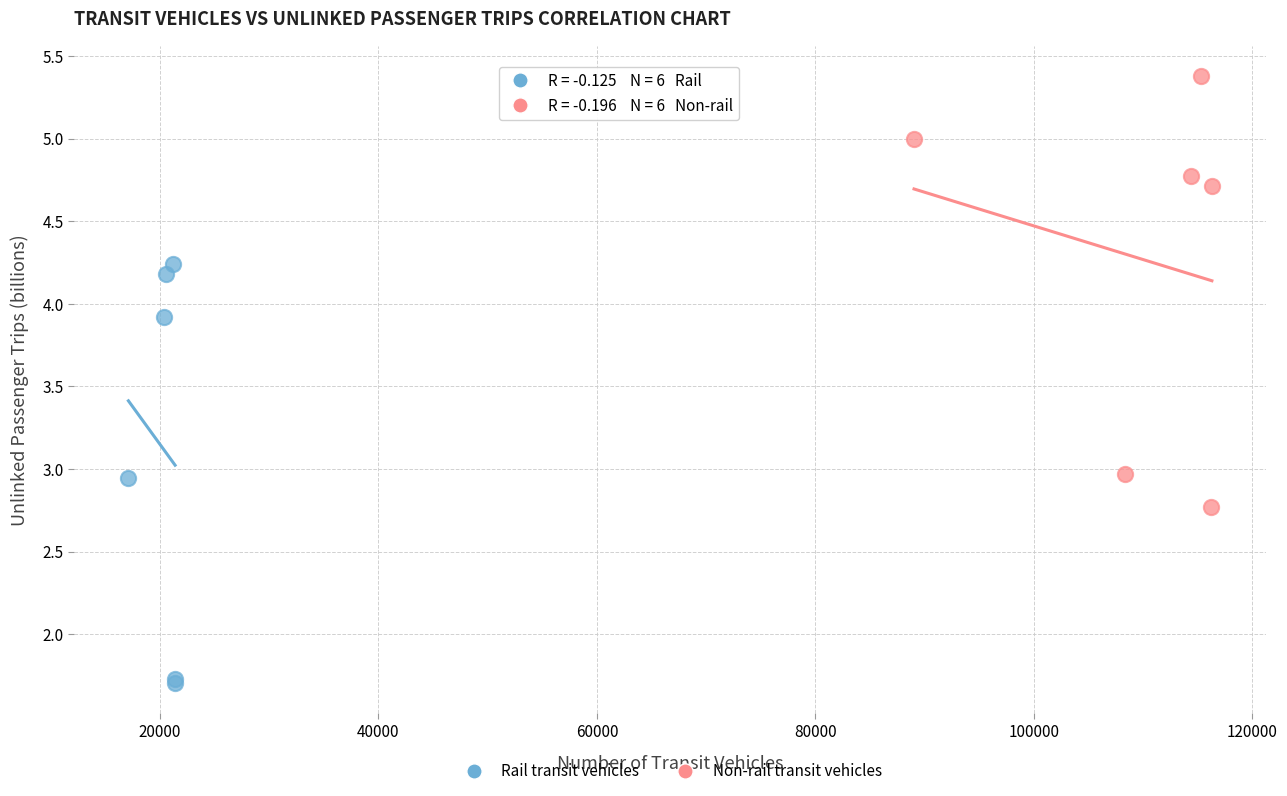

Which series contains the lowest Y value?

Rail transit vehicles